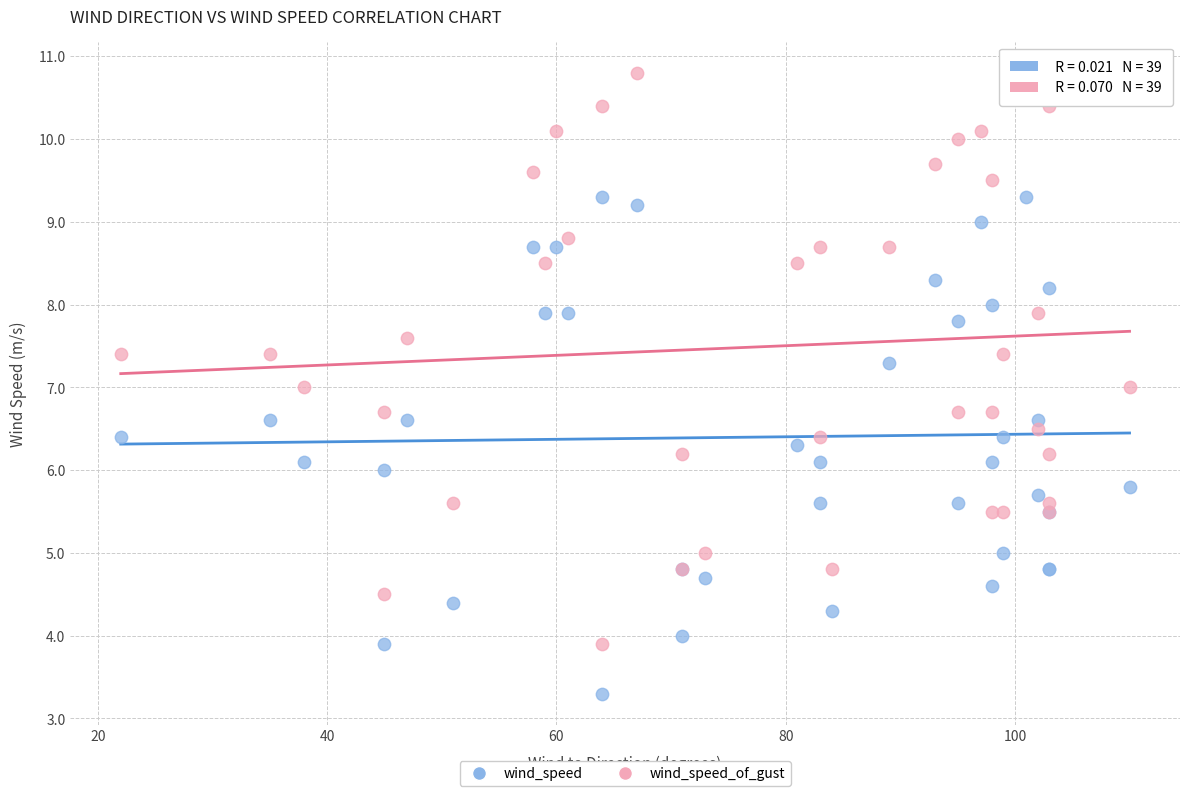

Which series contains the highest Y value?

wind_speed_of_gust